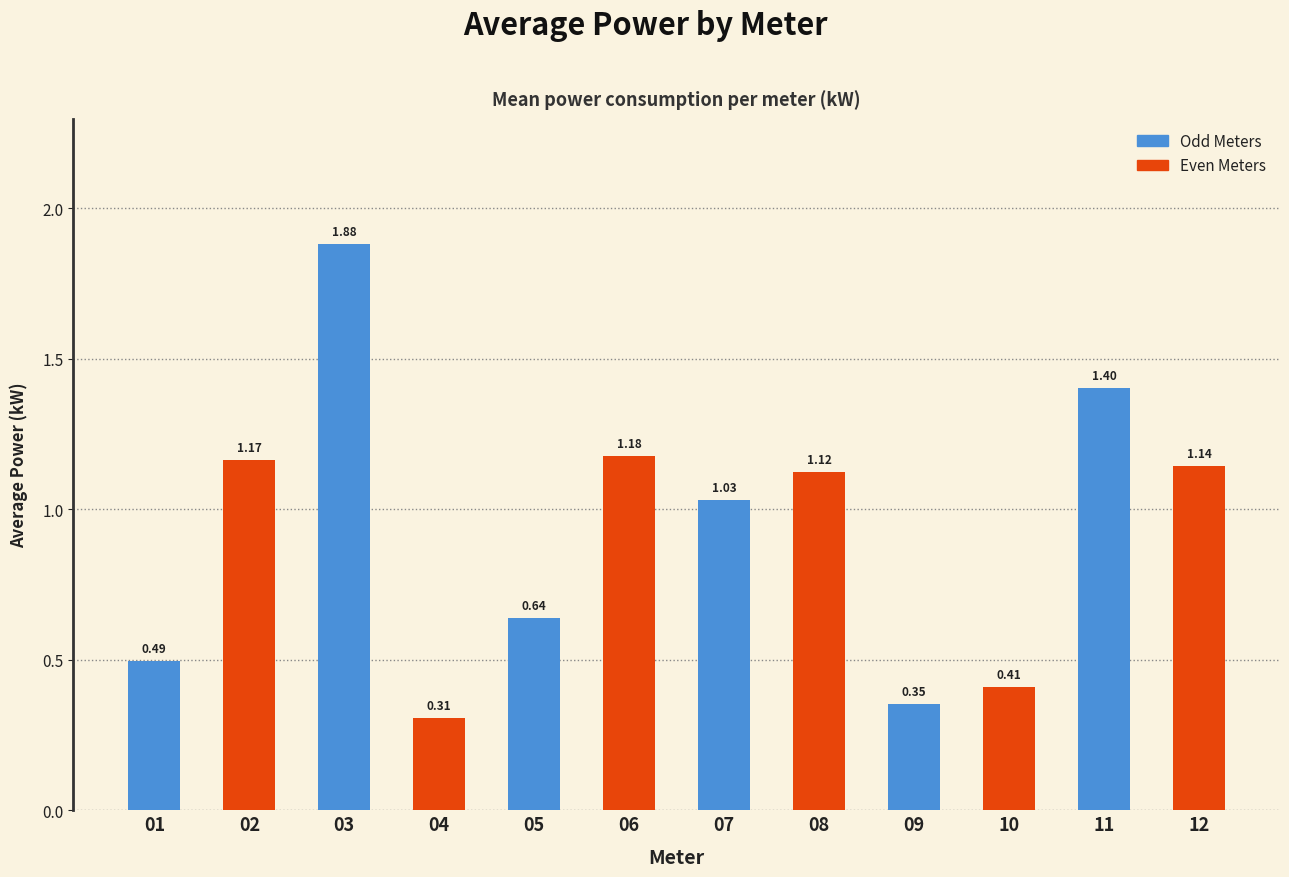

Is it true that the value at 01 is 0.7?

False